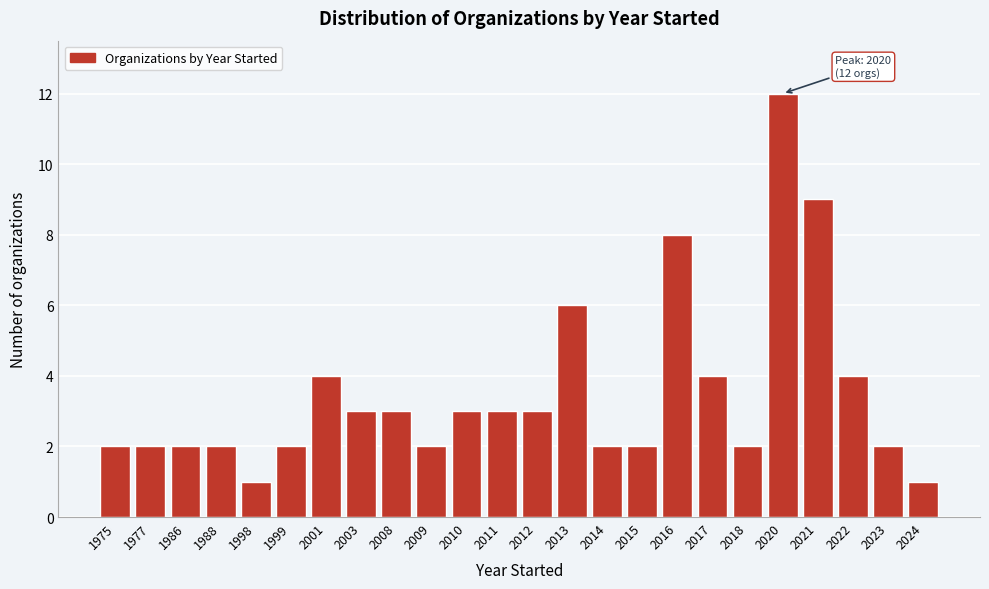

Reading right to left, transcribe all the data shown in this chart.

2024=1	2023=2	2022=4	2021=9	2020=12	2018=2	2017=4	2016=8	2015=2	2014=2	2013=6	2012=3	2011=3	2010=3	2009=2	2008=3	2003=3	2001=4	1999=2	1998=1	1988=2	1986=2	1977=2	1975=2